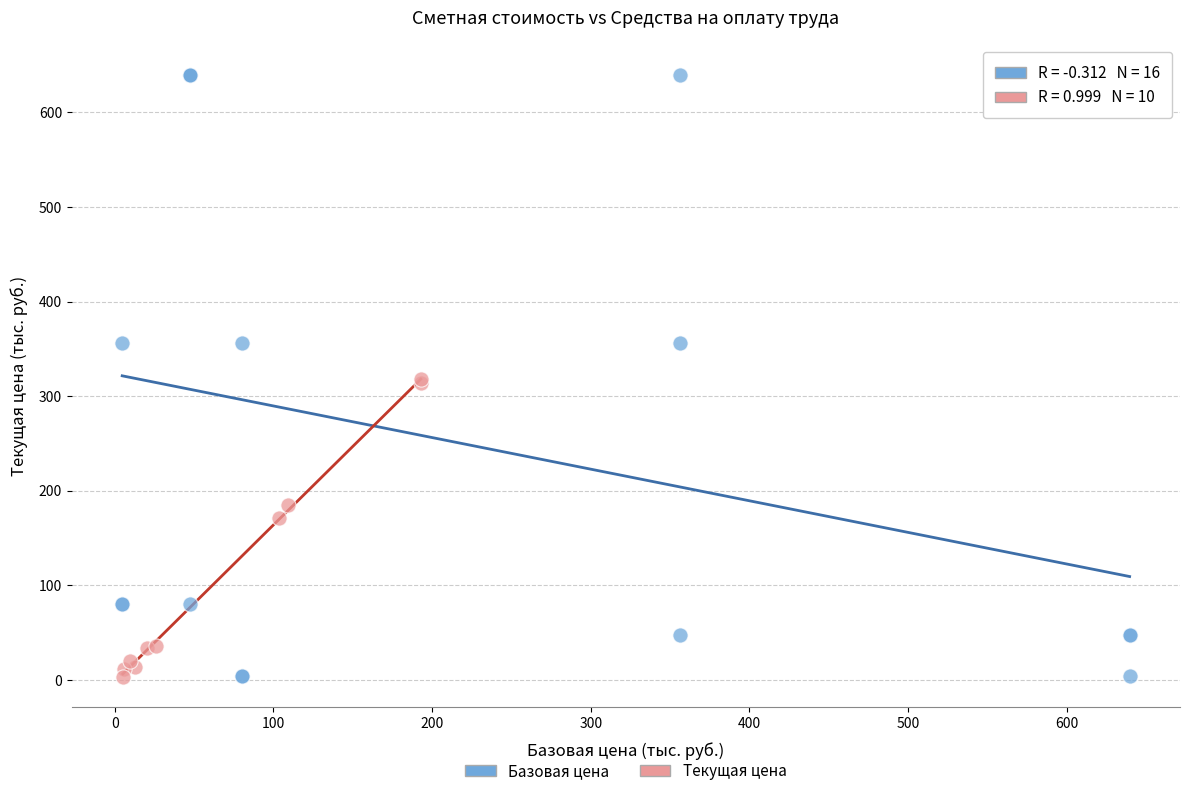

Which series has the largest Y range (max minus min)?

Базовая цена